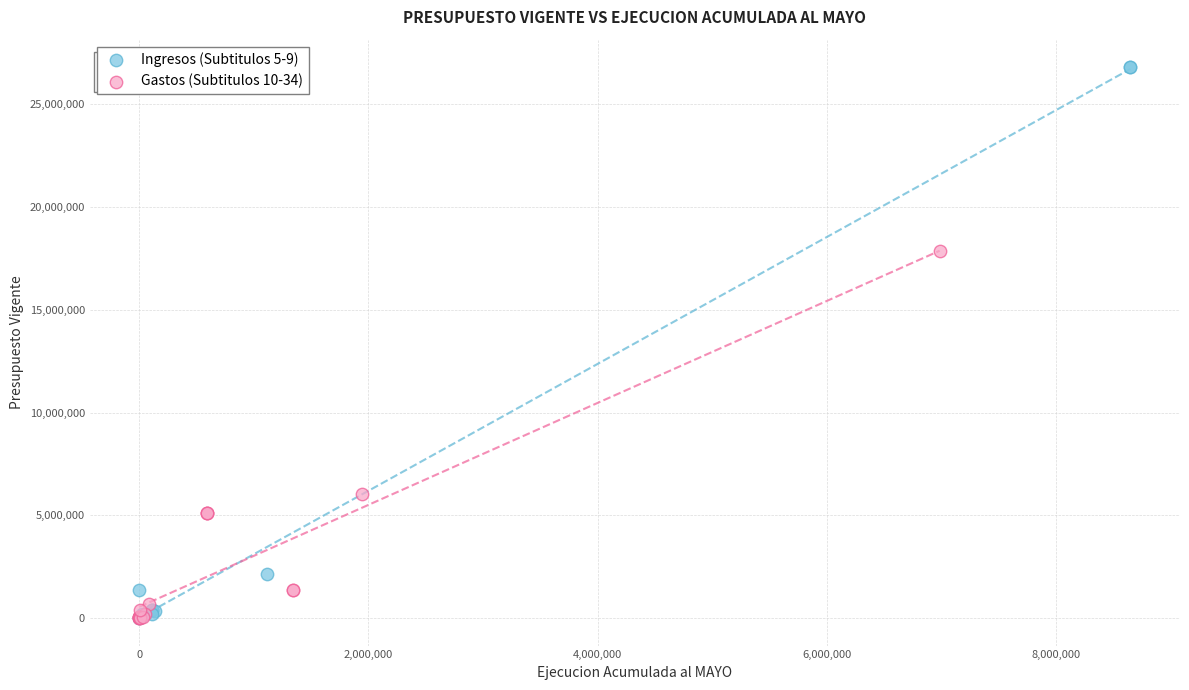

Which series has the widest spread of Y values?

Ingresos (Subtitulos 5-9)